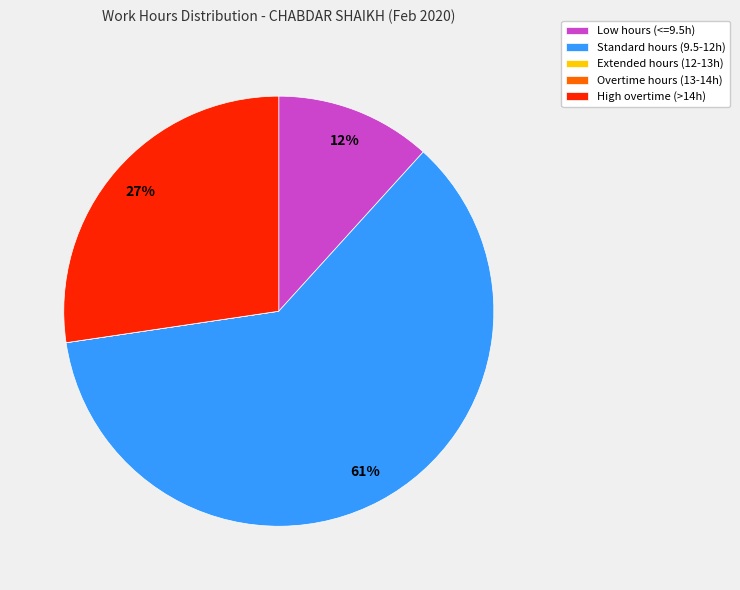

Which slice is the largest?

Standard hours (9.5-12h)